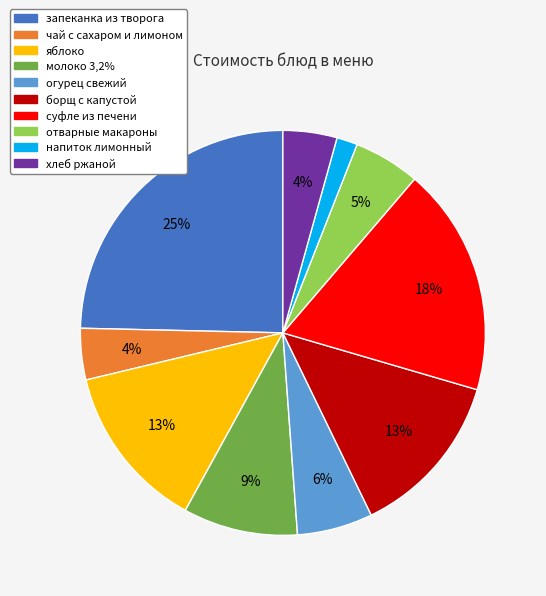

Does any single category account for the majority?

No